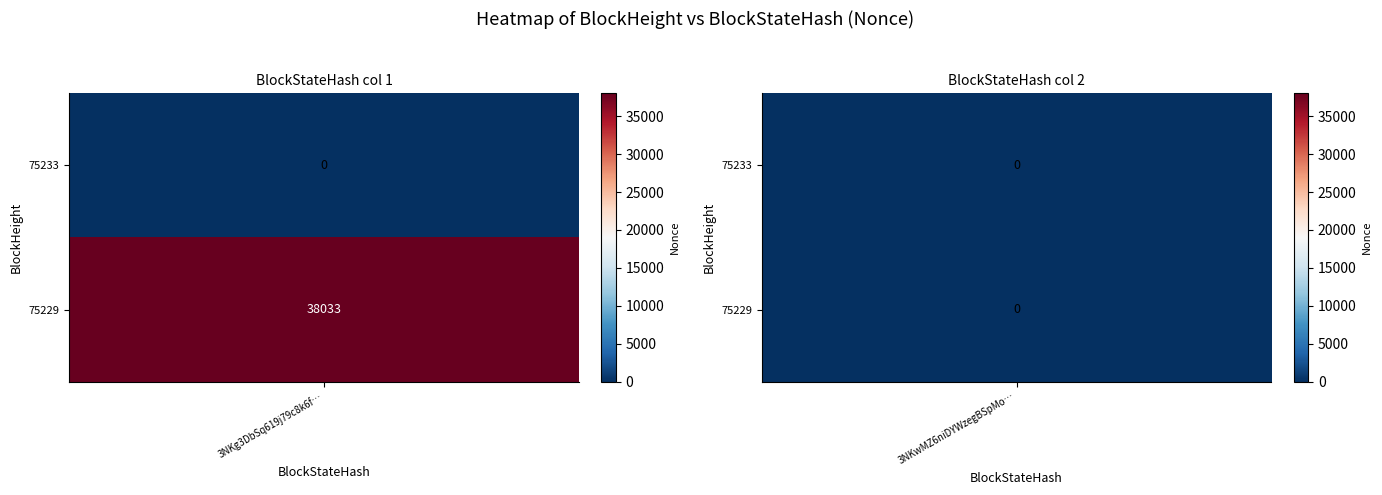

At how many categories does at least one series exceed 37872?

1